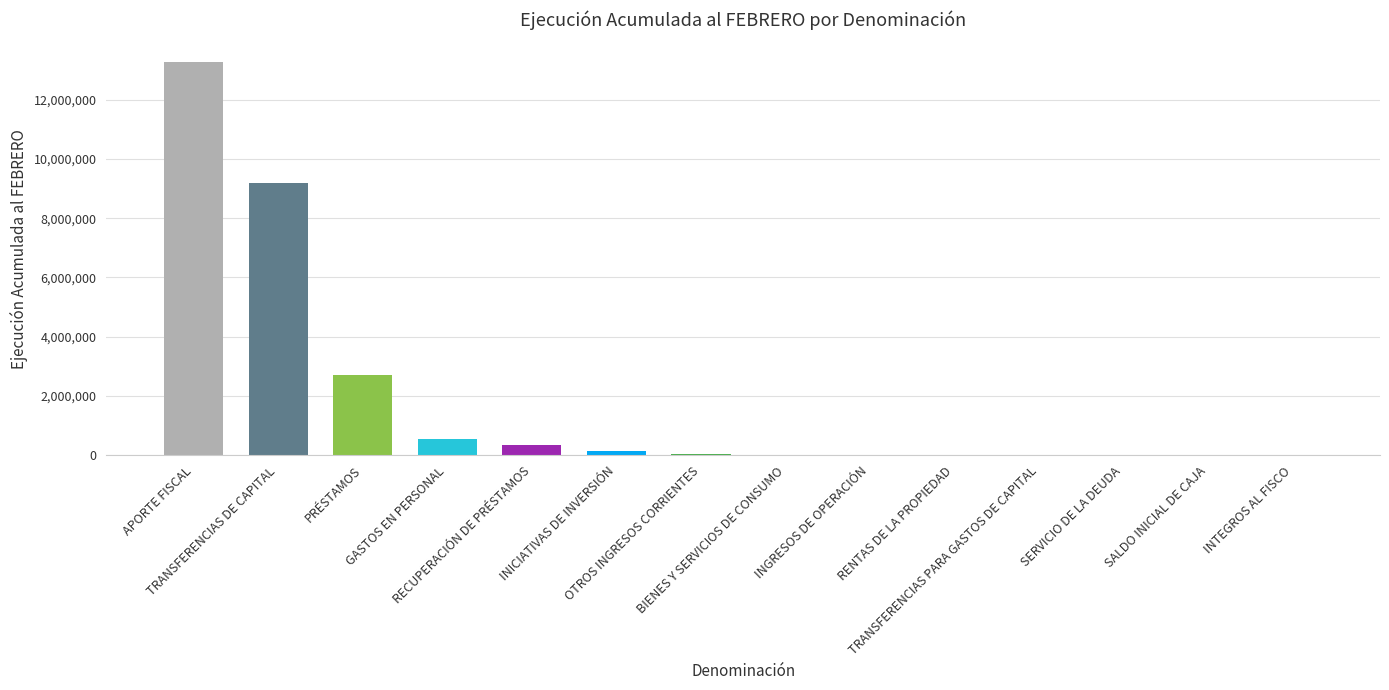

What value does the data have at PRÉSTAMOS, to the nearest 50?

2712700